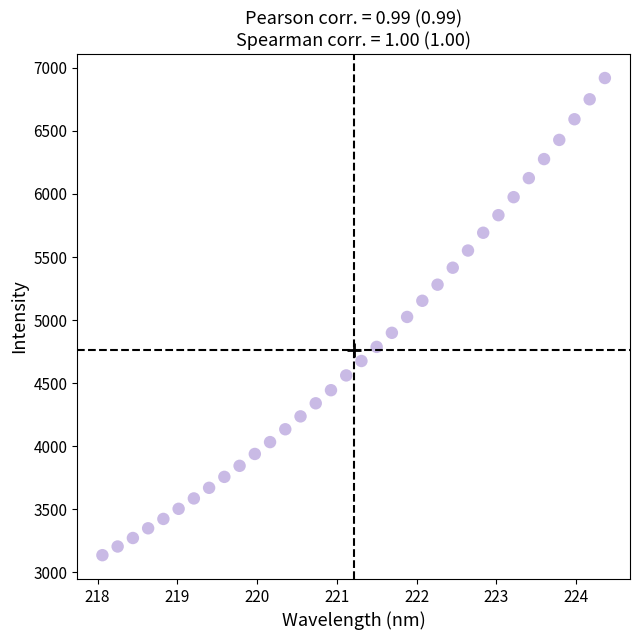

What is the range of X values (max minus min)?

6.3